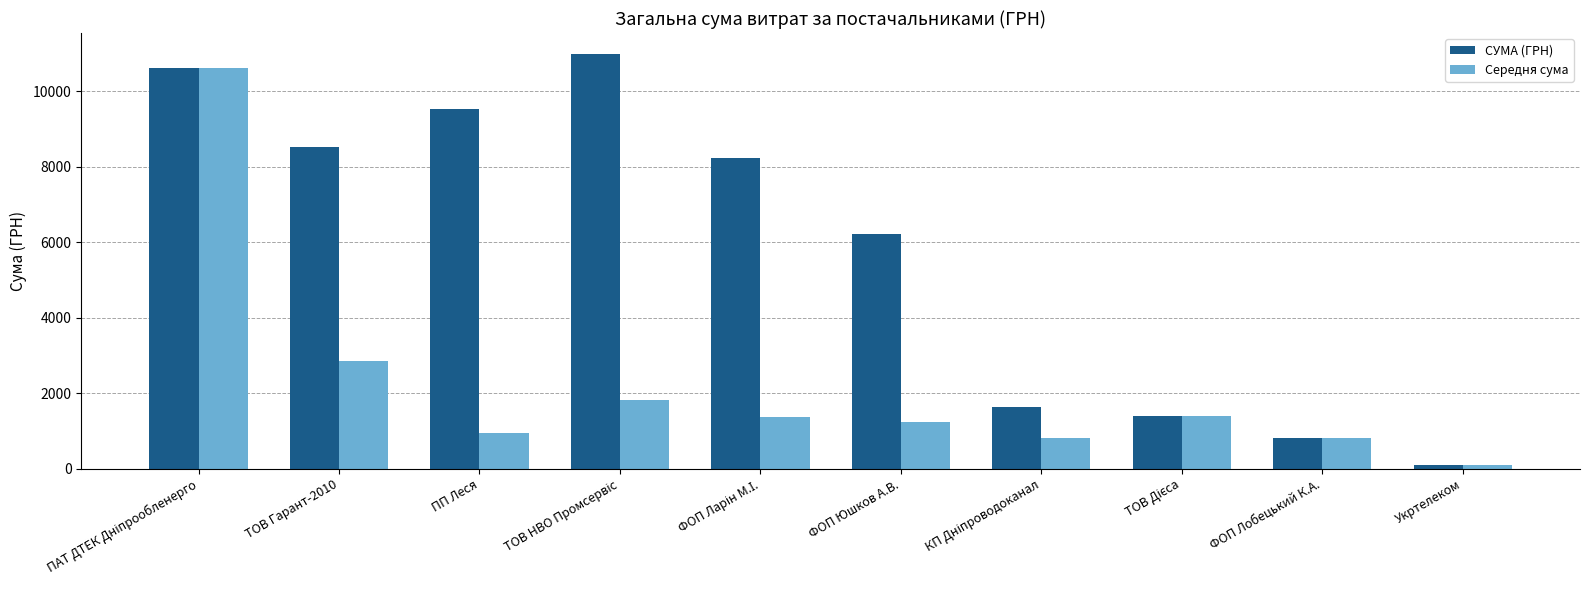

Which category has the lowest value in the Середня сума series?

Укртелеком